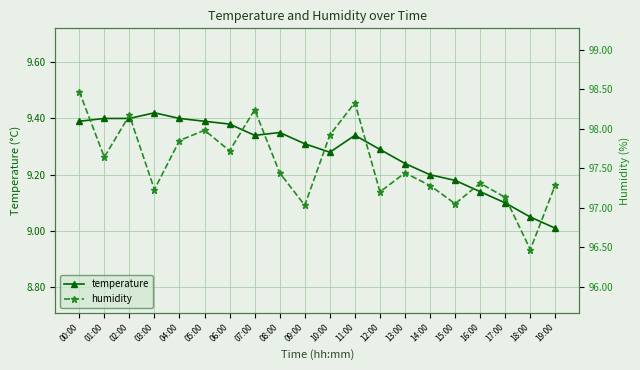

Where is temperature nearest to the value 9?

19:00